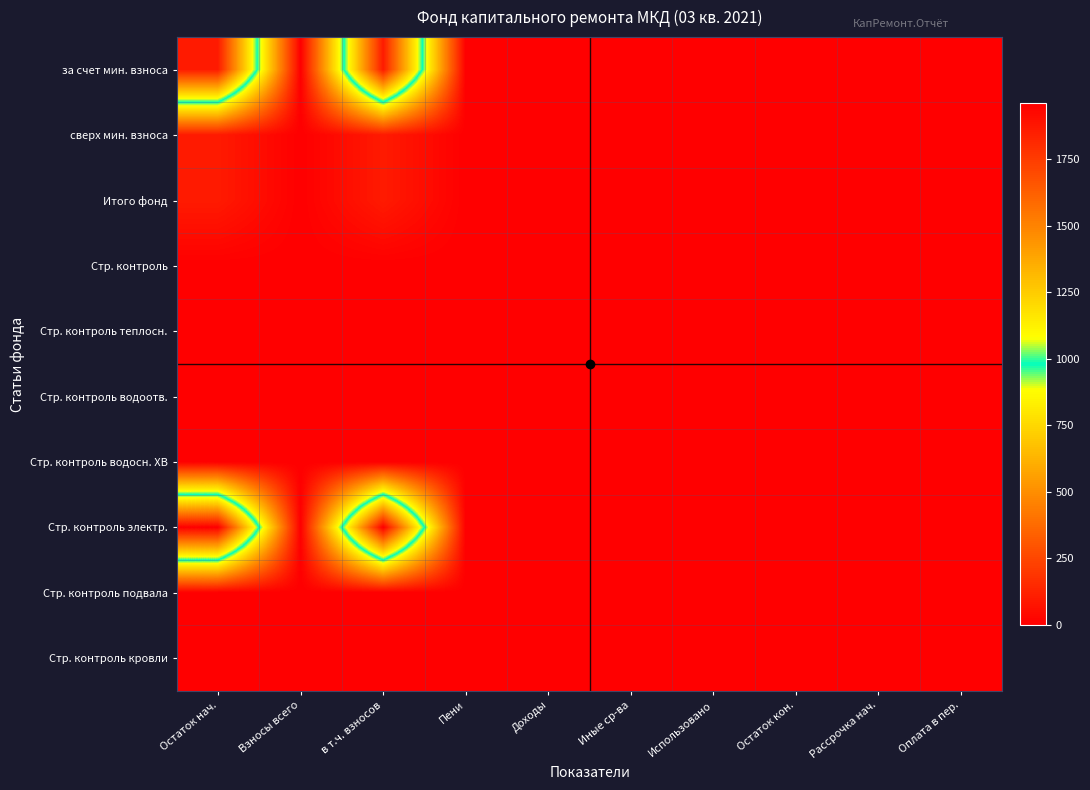

Between Использовано and в т.ч. взносов, which is larger?

в т.ч. взносов